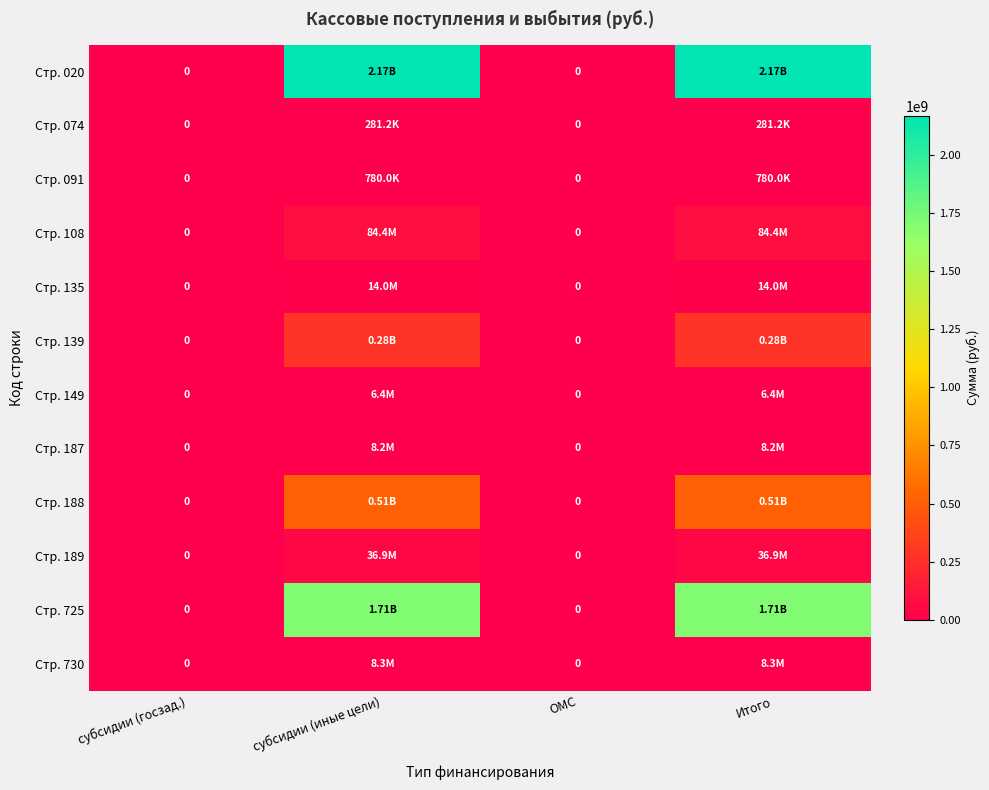

What is the difference between the highest and lowest values at субсидии (иные цели)?

2169238155.7